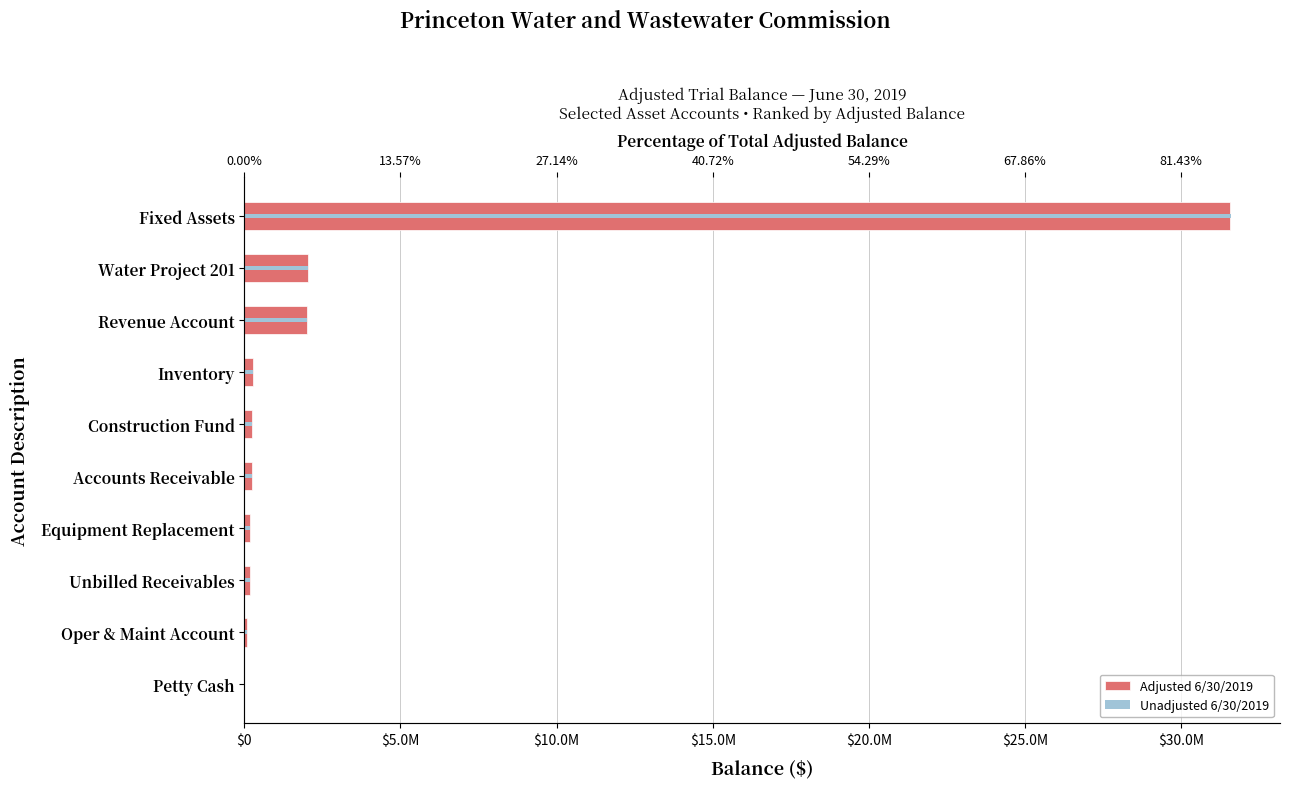

How many values in the Adjusted 6/30/2019 series are below 260007?

5